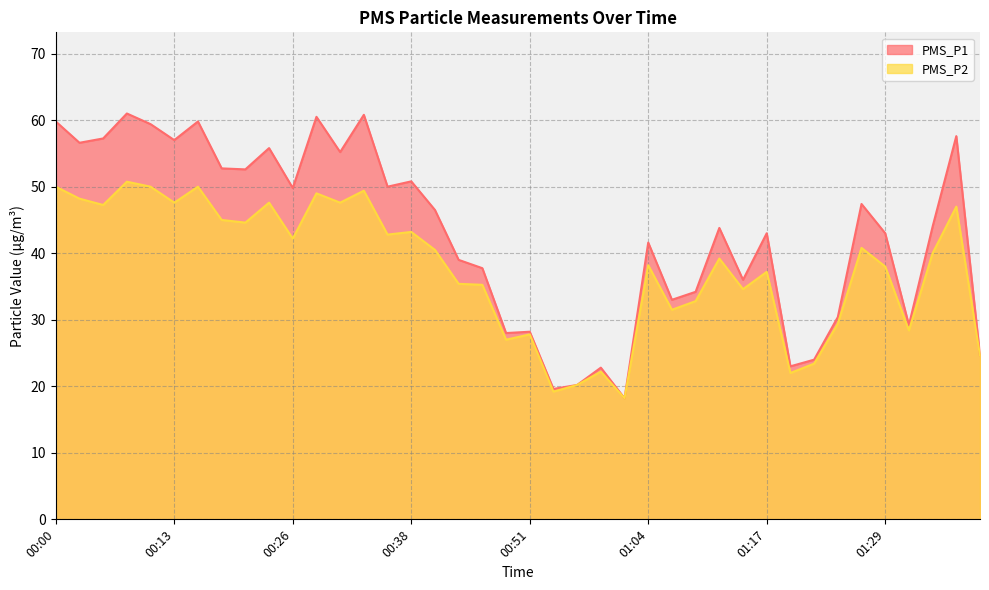

True or false: PMS_P1 and PMS_P2 cross at least once.

False